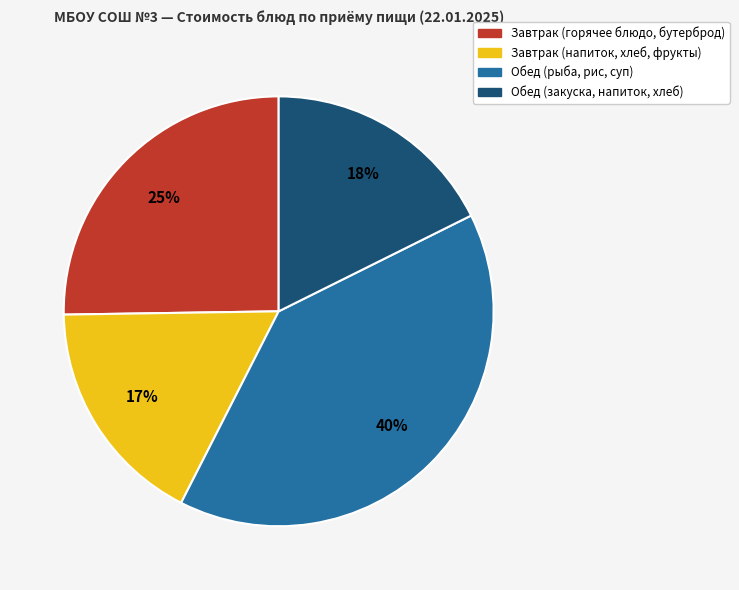

Is there any slice that represents more than half of the pie?

No